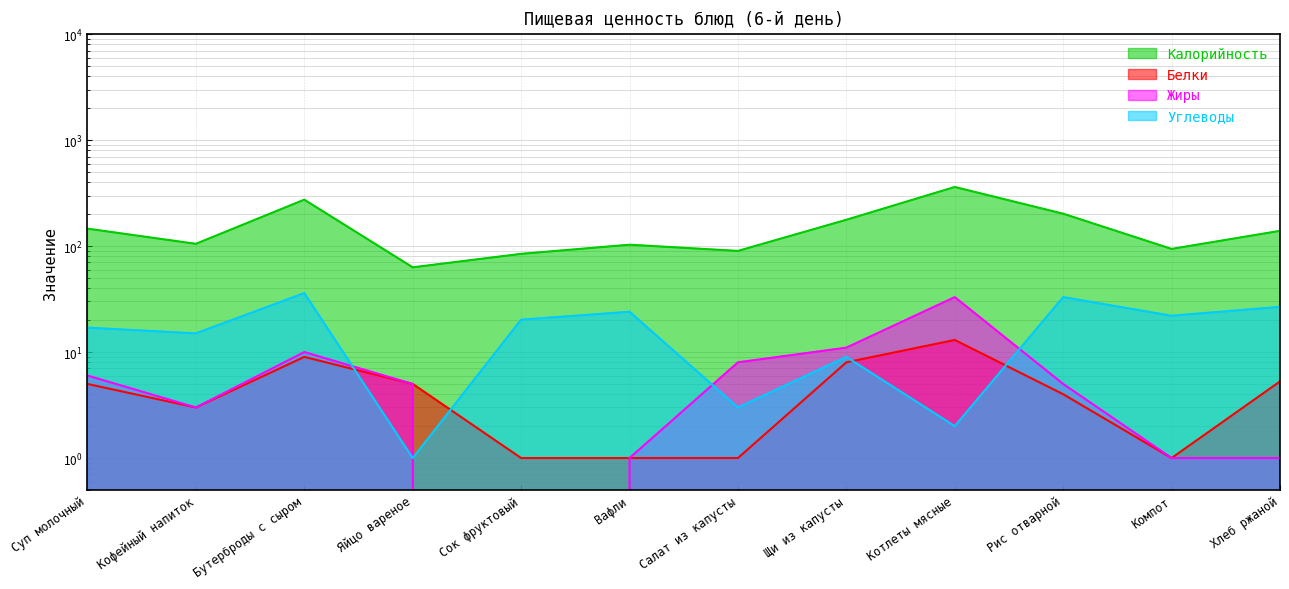

Reading left to right, list all the values displayed in this chart.

Калорийность: 146.0	105.0	274.0	63.0	84.4	103.0	90.0	177.0	361.0	202.0	94.0	139.2
Белки: 5.0	3.0	9.0	5.0	1.0	1.0	1.0	8.0	13.0	4.0	1.0	5.3
Жиры: 6.0	3.0	10.0	5.0	0.0	1.0	8.0	11.0	33.0	5.0	1.0	1.0
Углеводы: 17.0	15.0	36.0	1.0	20.2	24.0	3.0	9.0	2.0	33.0	22.0	26.7